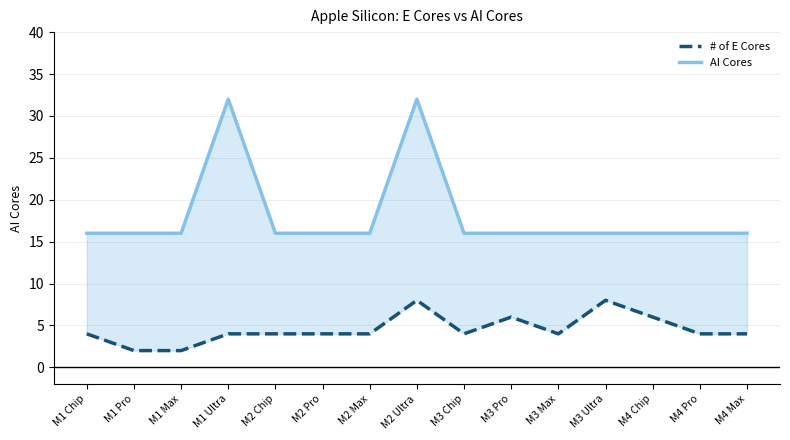

How many interior local peaks does the AI Cores series have?

2